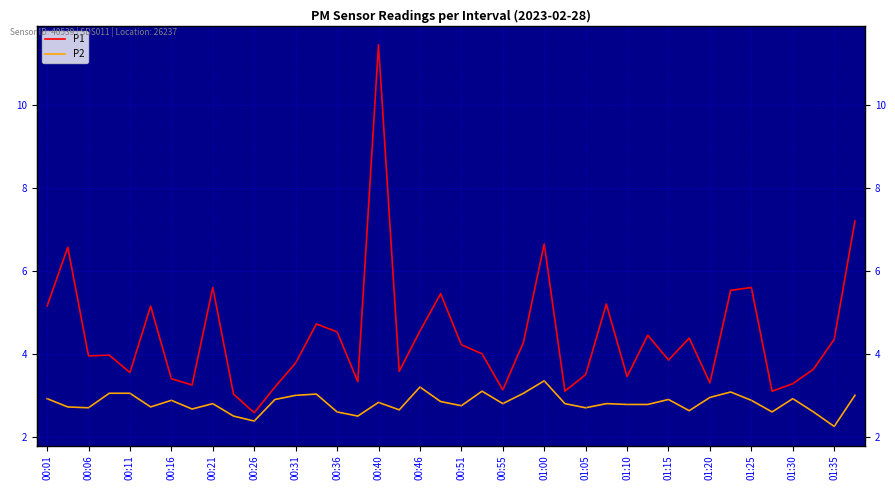

Rank the series by their maximum value, from lowest to highest.

P2, P1